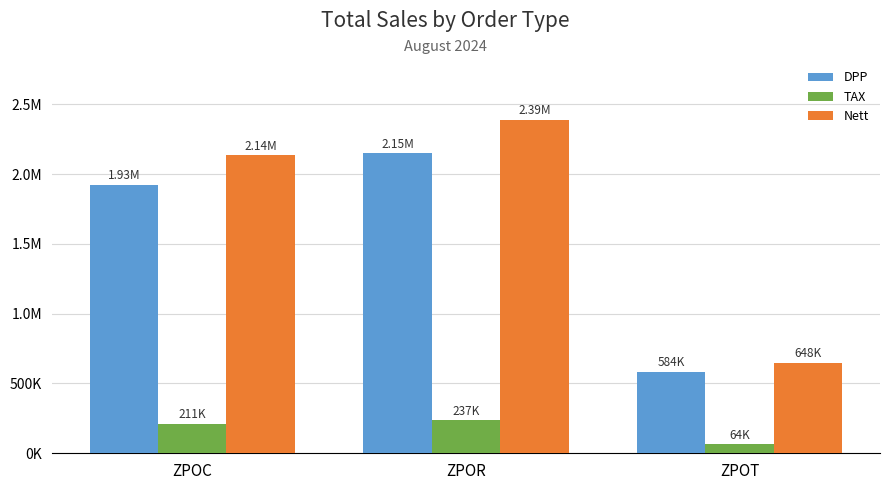

What are all the series names shown in the legend?

DPP, TAX, Nett